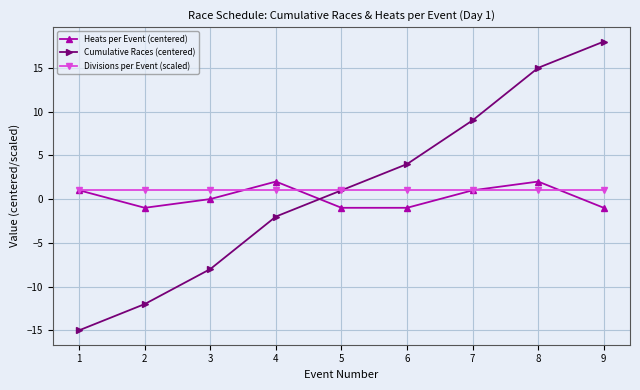

Which series ends up on top after the final intersection of Cumulative Races (centered) and Heats per Event (centered)?

Cumulative Races (centered)